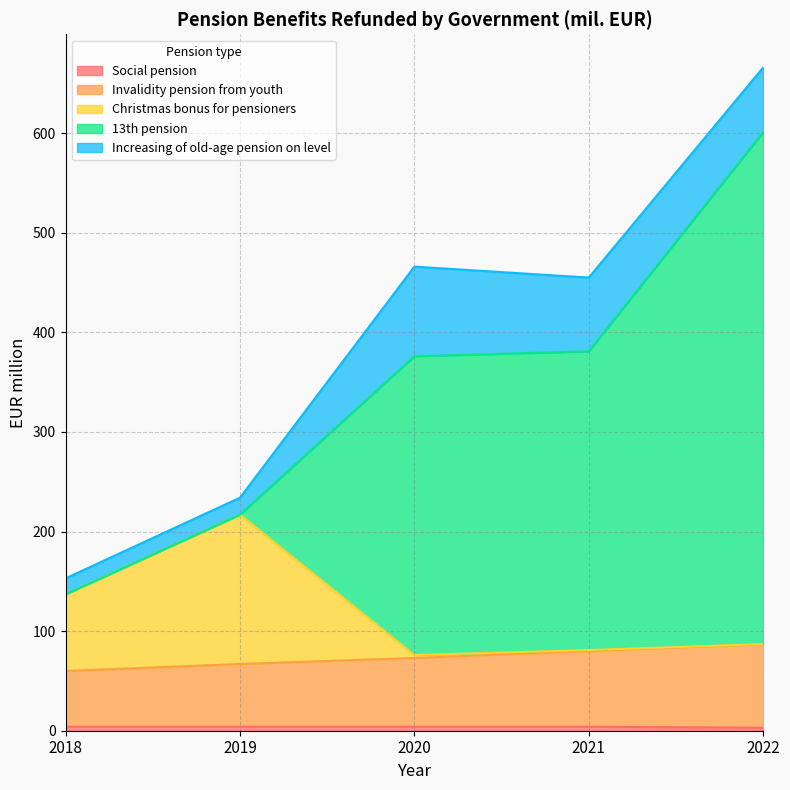

At which category is the sum across all series the highest?

2022